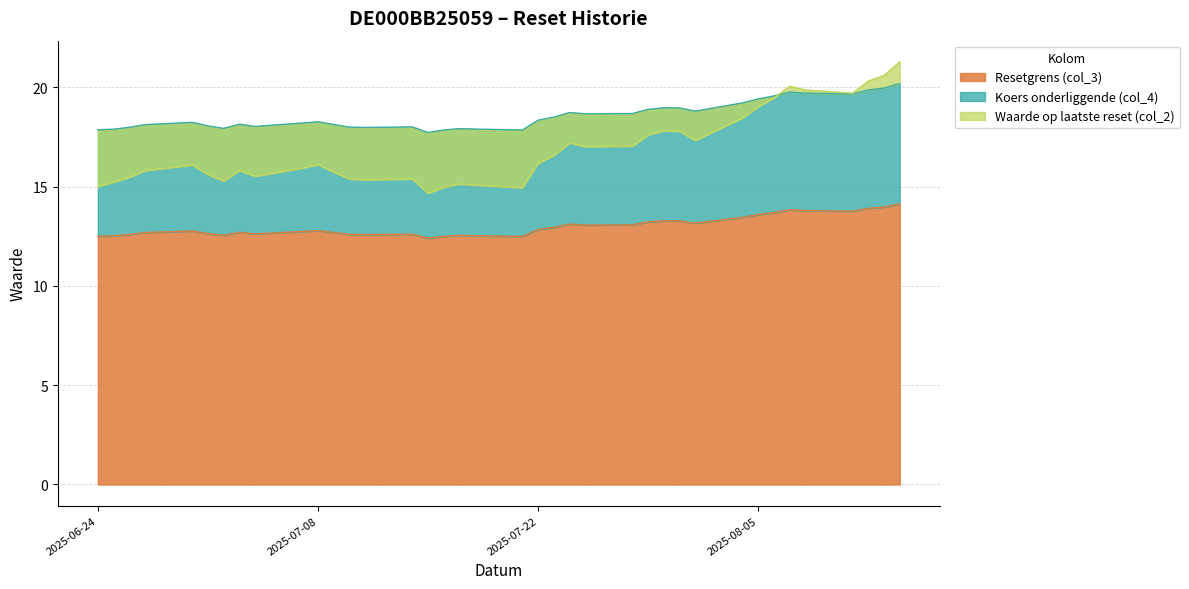

True or false: Koers onderliggende (col_4) has more than 2 points higher than both neighbors.

True